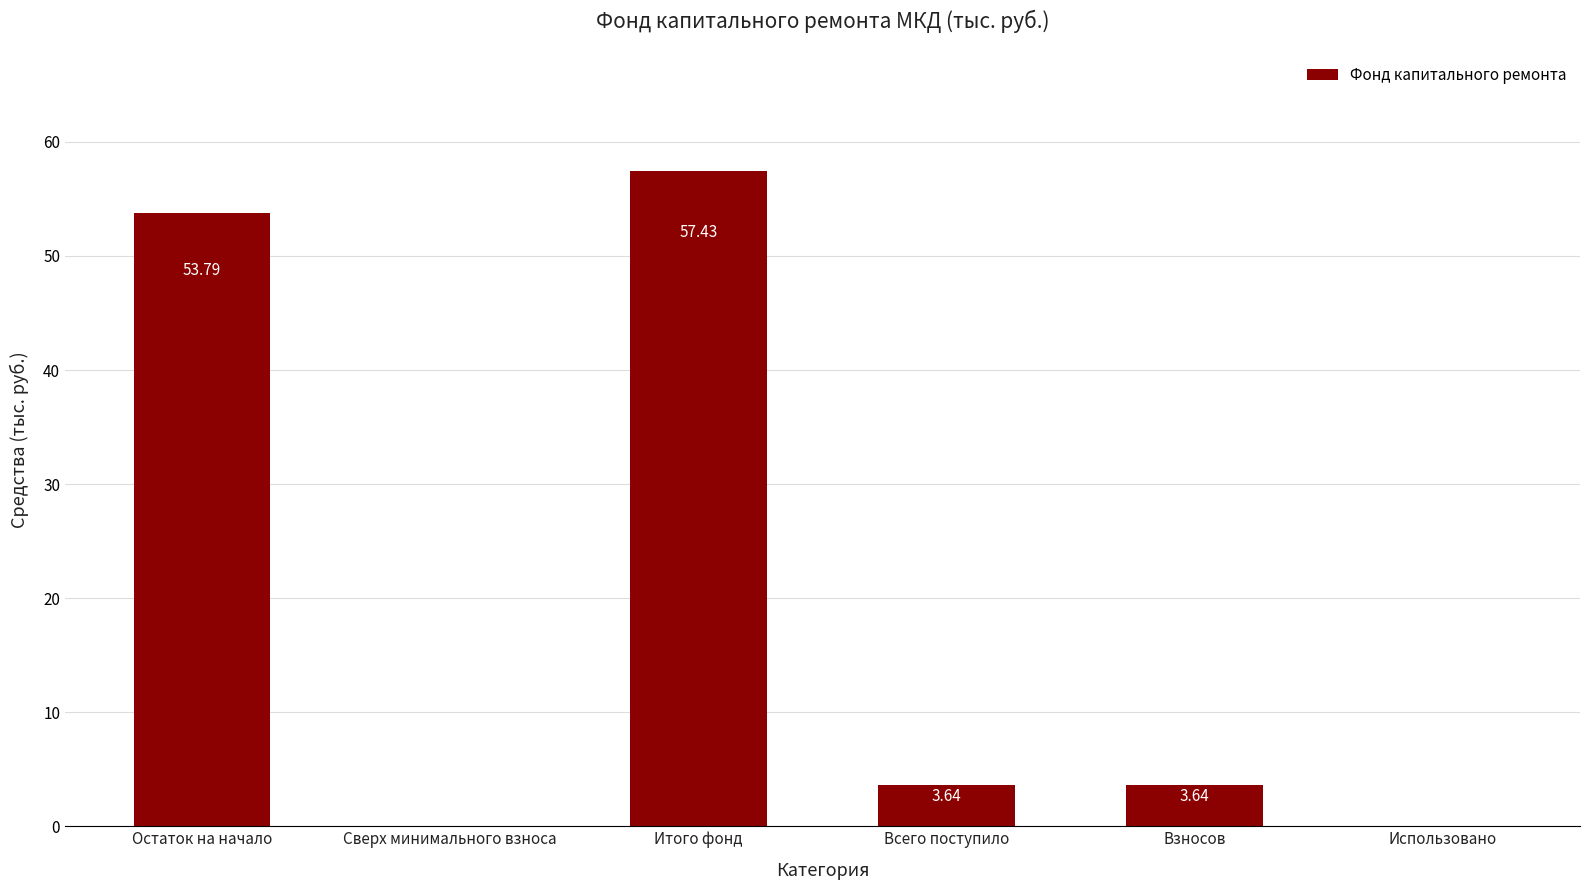

Count the number of categories in the chart.

6